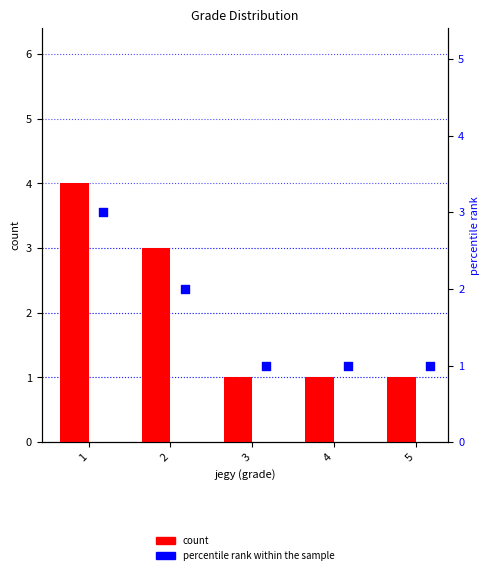

Which series has the largest total across all categories?

count